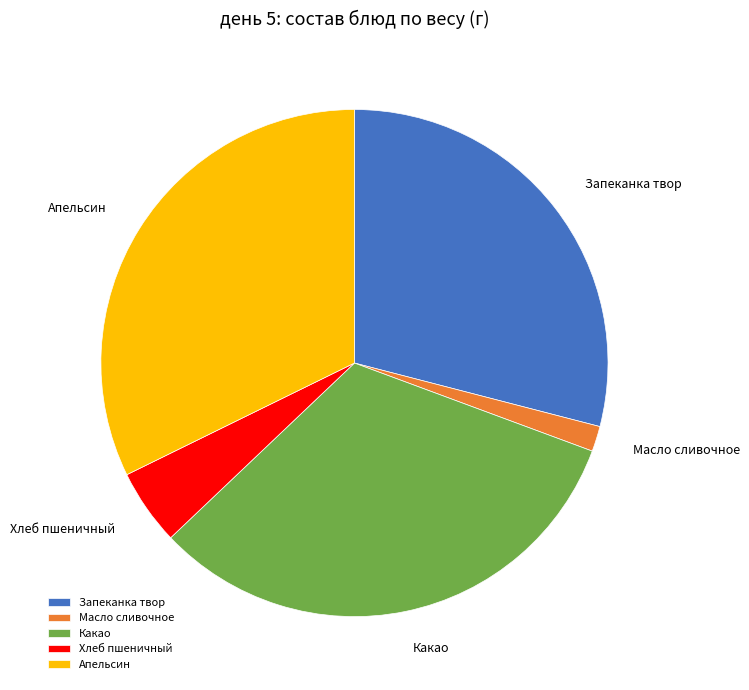

Between Какао and Хлеб пшеничный, which is larger?

Какао